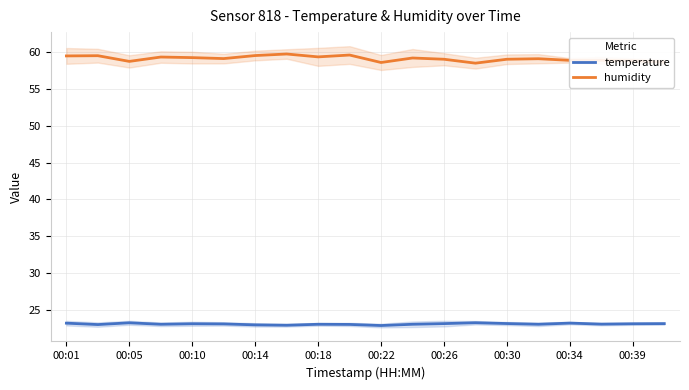

How many lines are shown in the chart?

2